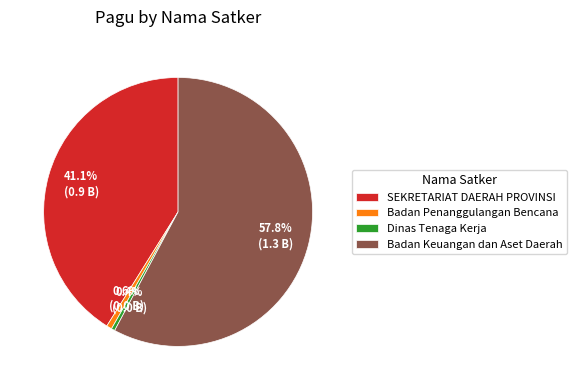

Which slice represents more than half of the pie?

Badan Keuangan dan Aset Daerah